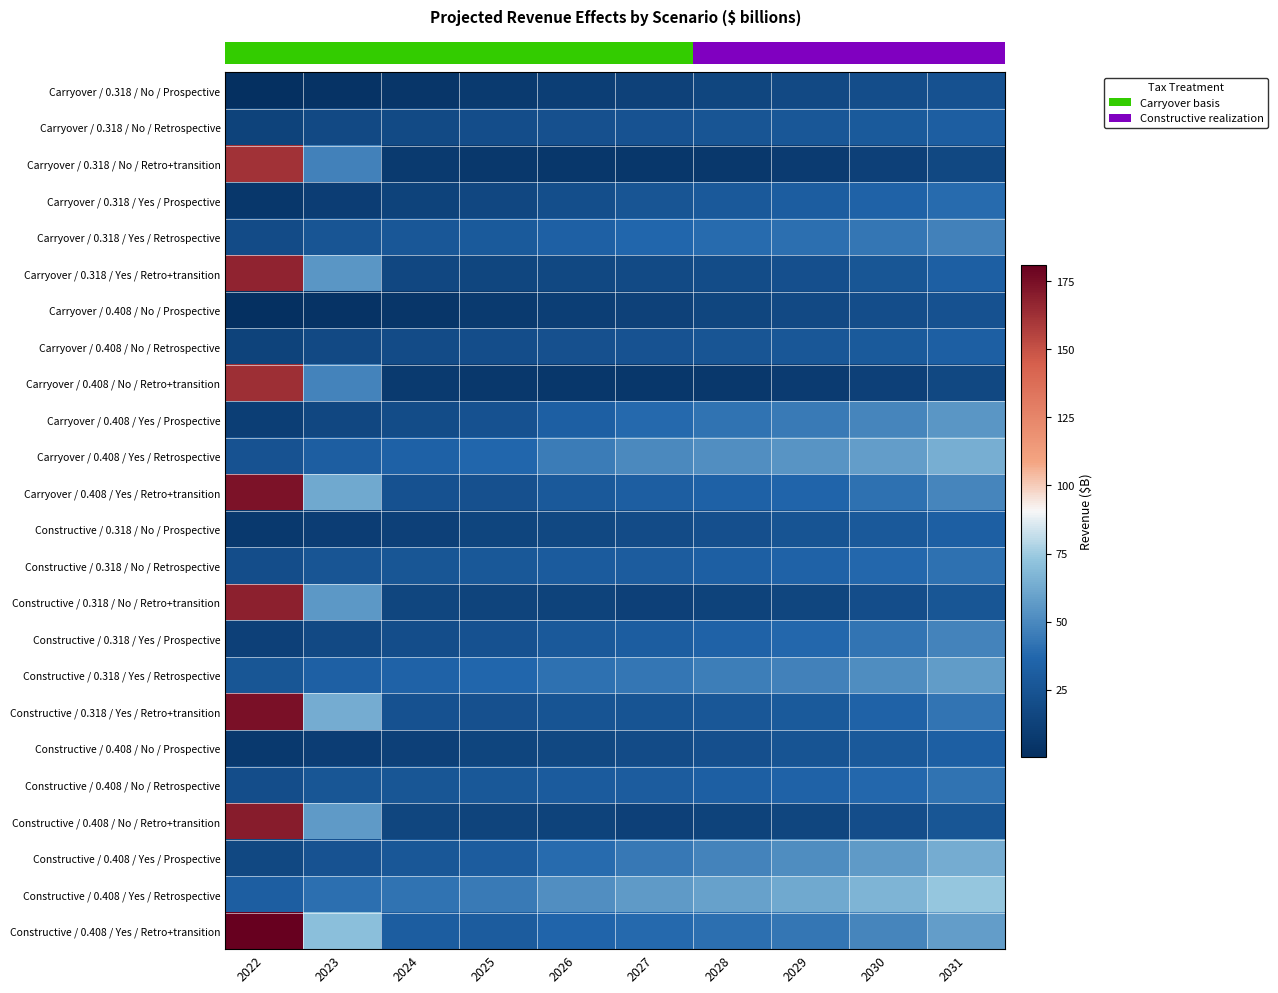

What is the maximum value shown in the chart?

181.1